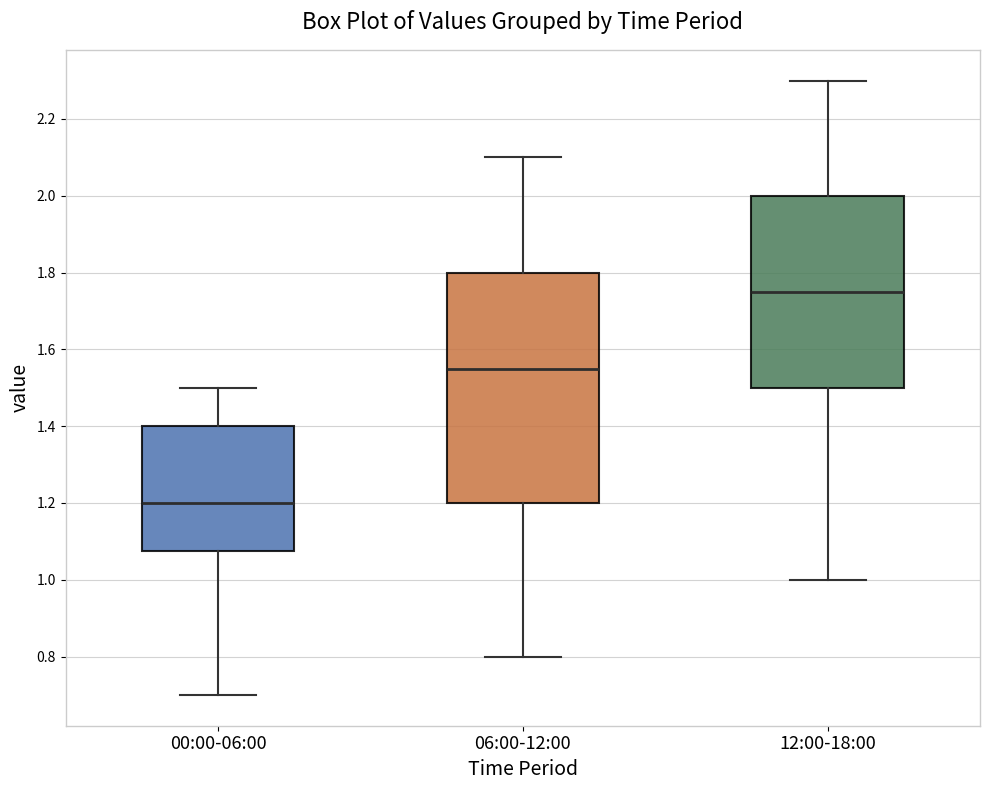

Reading left to right, read every box against the y-axis: the position of its median line, the range the box covers, and the ends of its whiskers. The values are not printed on the chart, so give them approximately, as read against the axis.

00:00-06:00: median 1.20, box 1.08 to 1.40, whiskers 0.70 to 1.50
06:00-12:00: median 1.56, box 1.20 to 1.80, whiskers 0.80 to 2.10
12:00-18:00: median 1.76, box 1.50 to 2.00, whiskers 1.00 to 2.30